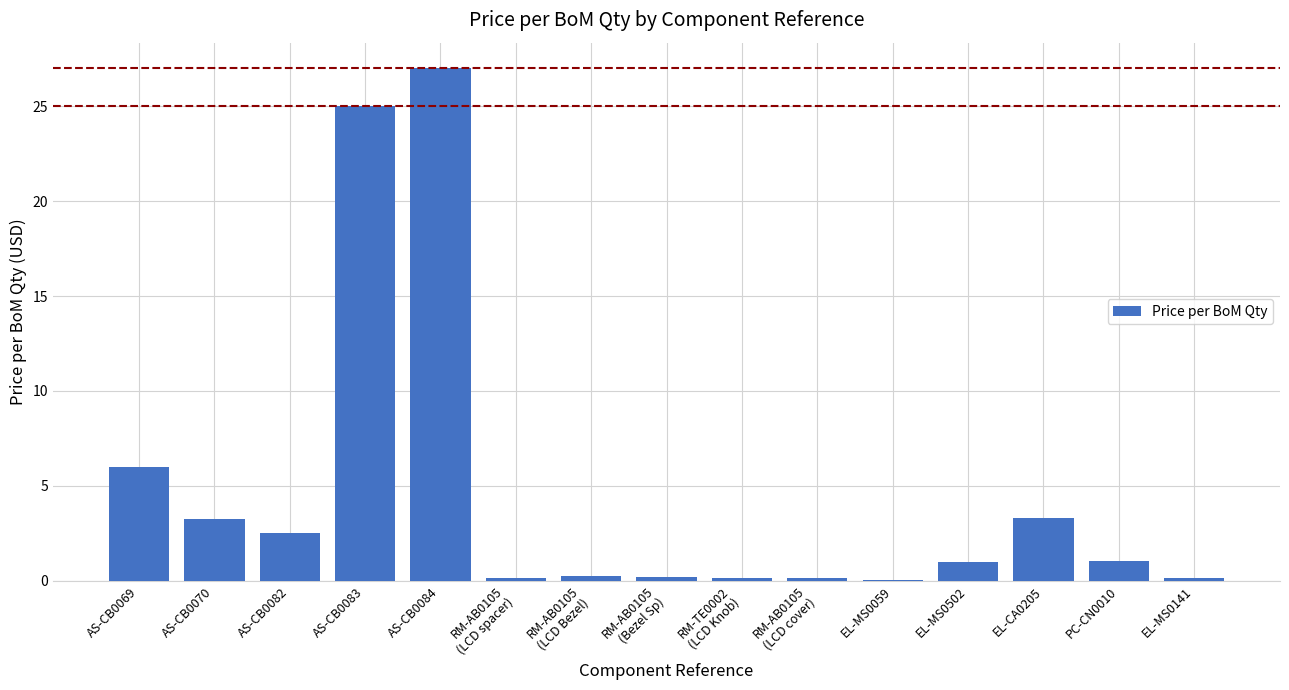

What is the sum of the values at EL-MS0059 and RM-AB0105
(LCD Bezel)?

0.3